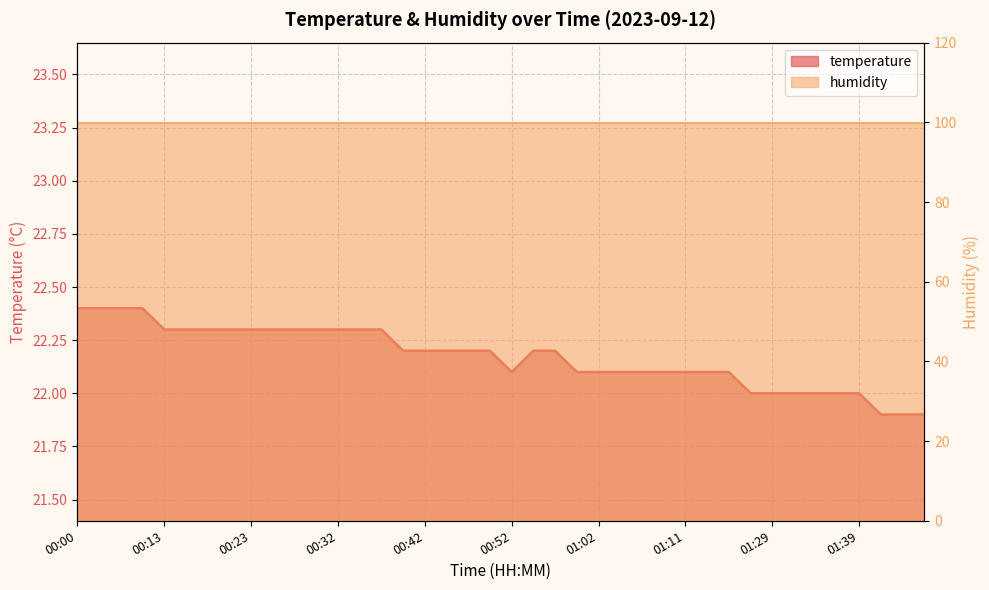

What position from the right is 00:25?

31